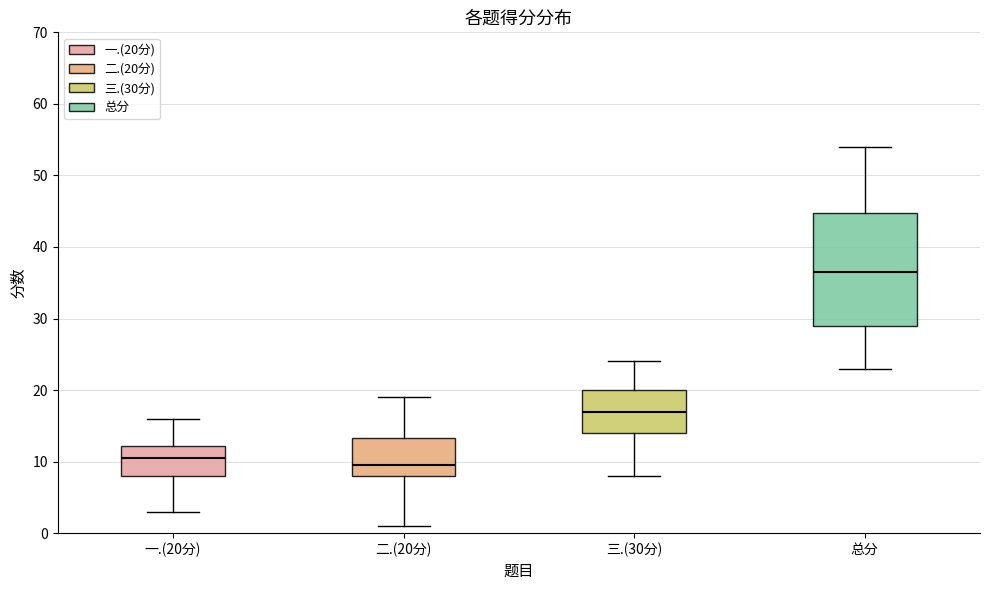

Comparing the boxes themselves (not the whiskers), which one is the tallest?

总分